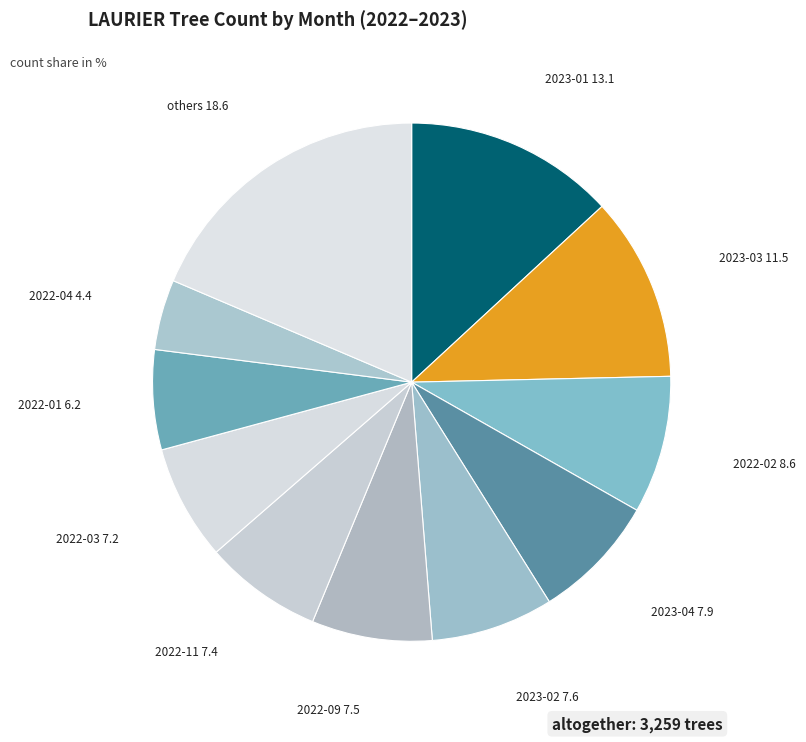

Which slice is the smallest?

2022-04